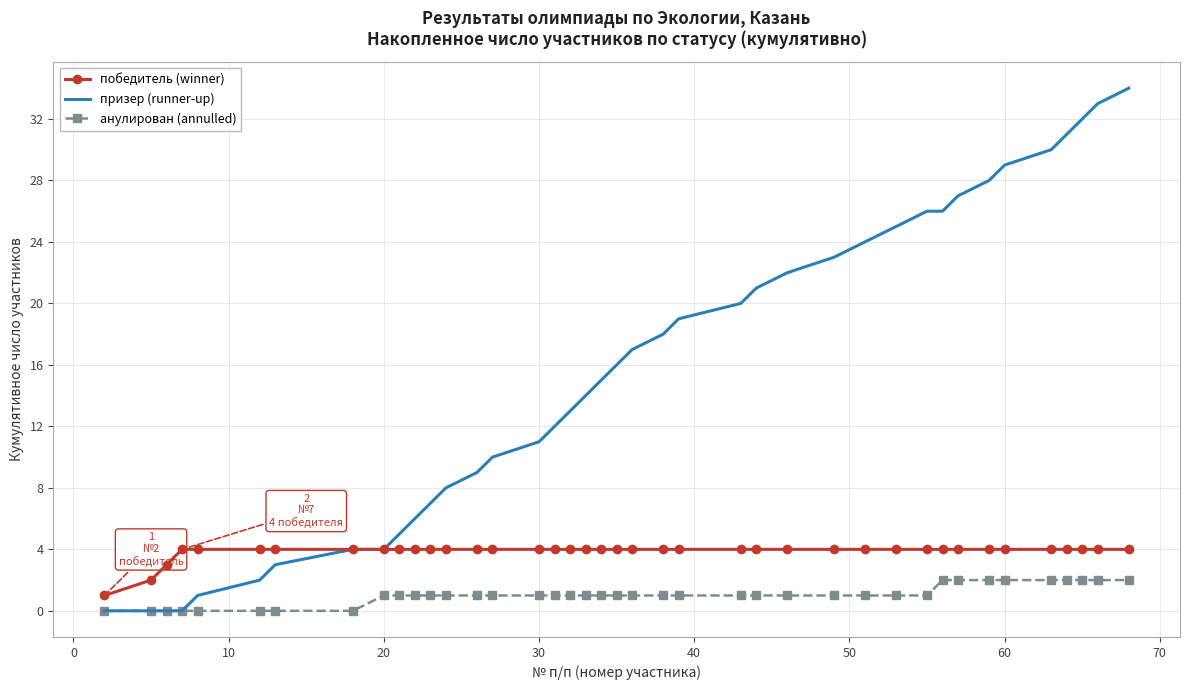

Rank the series by their maximum value, from highest to lowest.

призер (runner-up), победитель (winner), анулирован (annulled)